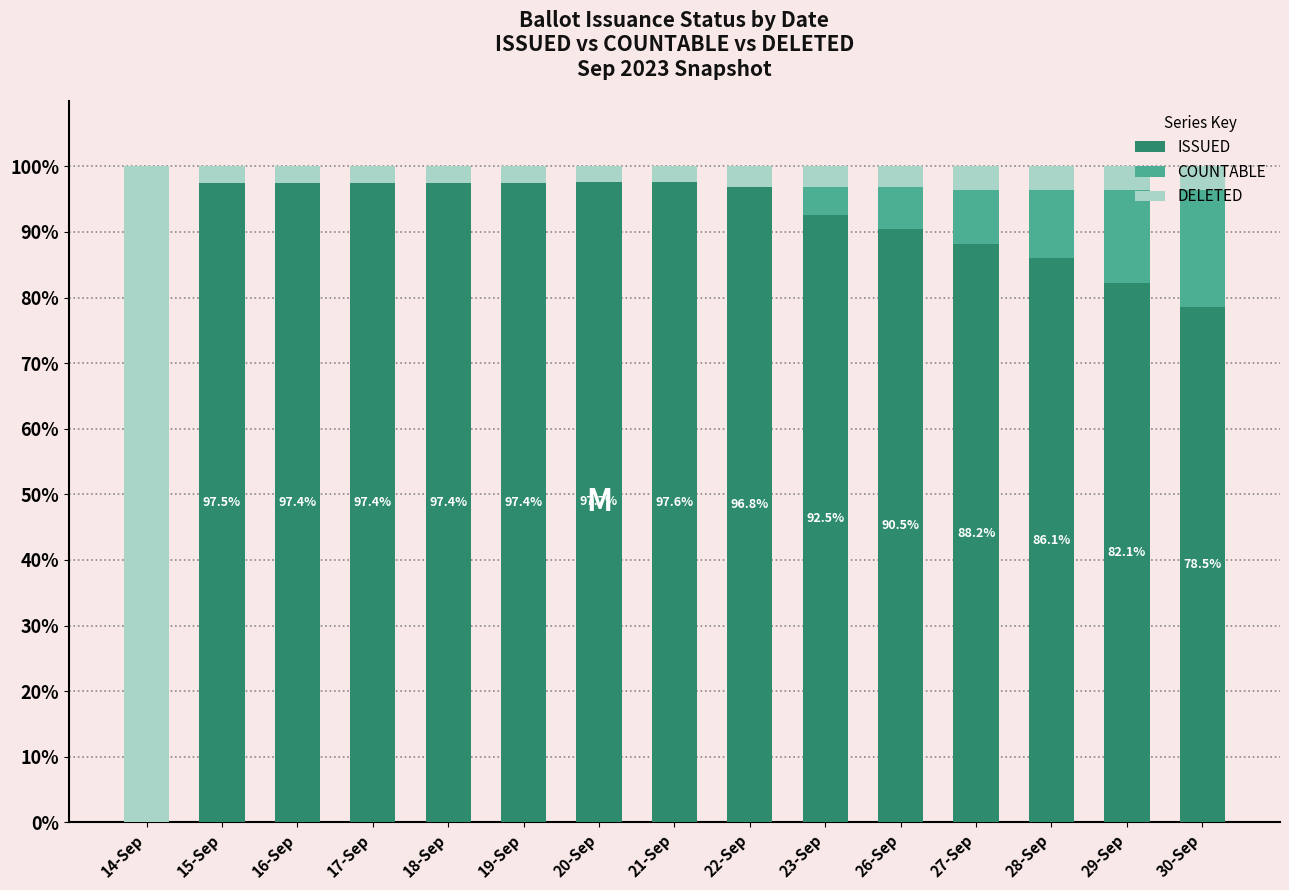

What is the total value across all series at 19-Sep?

100.0